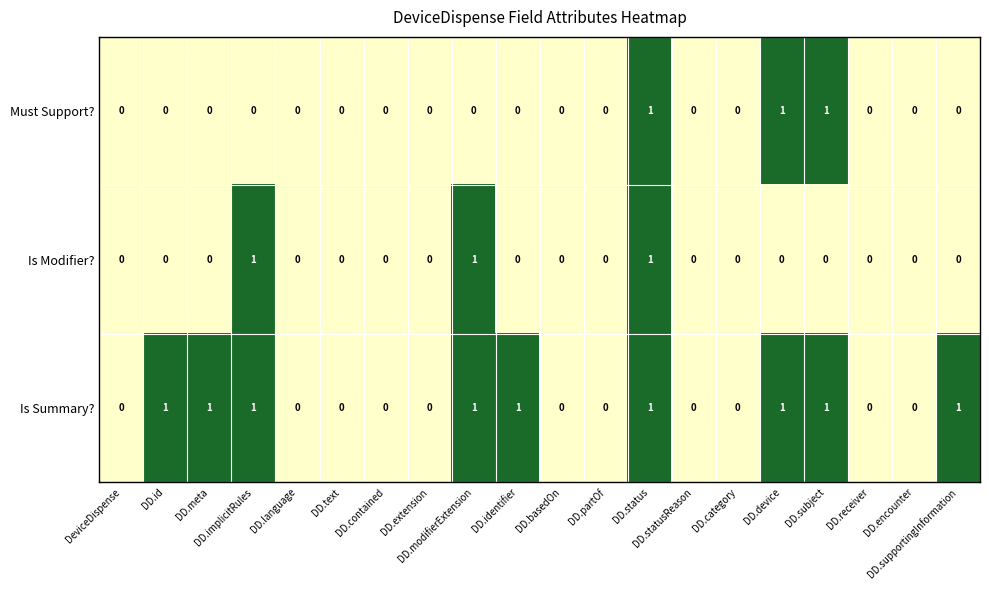

How many data points does each series have?

20